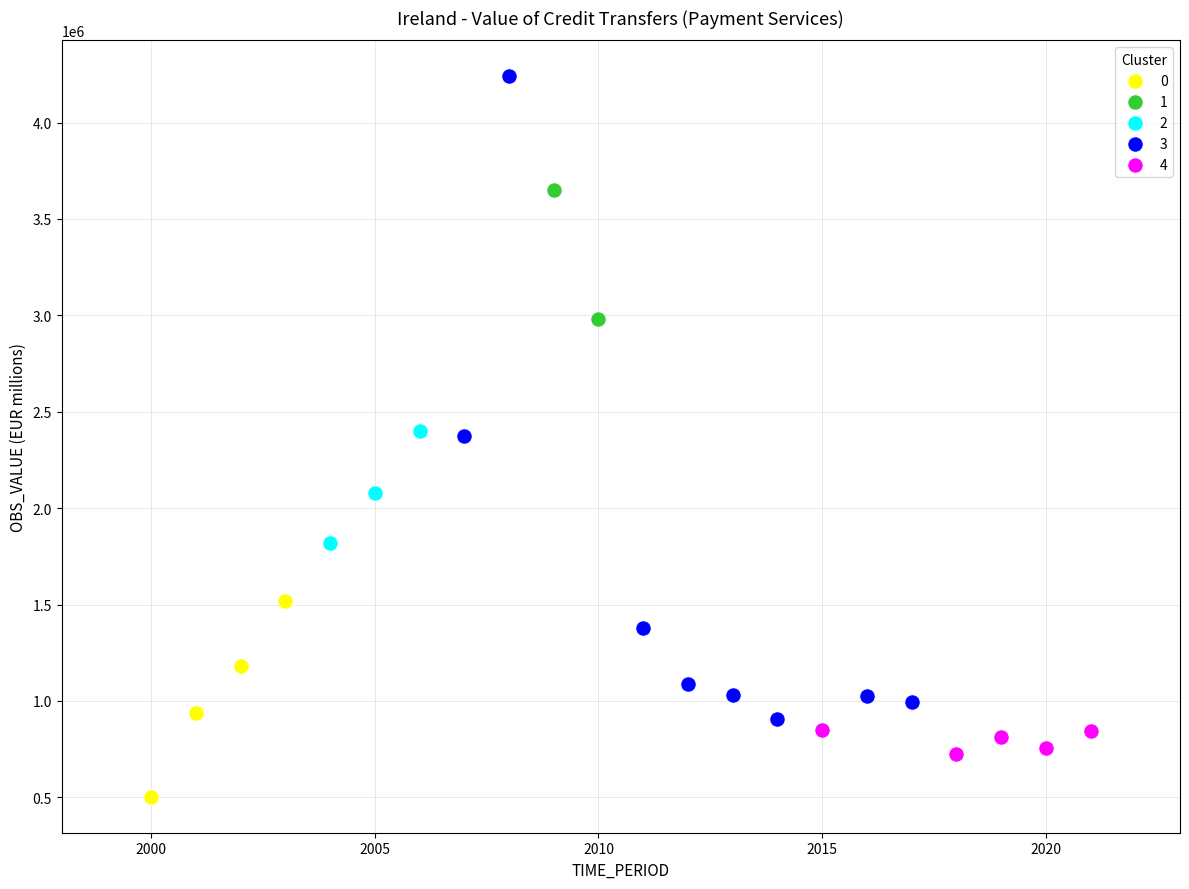

Which series reaches the minimum Y coordinate?

0